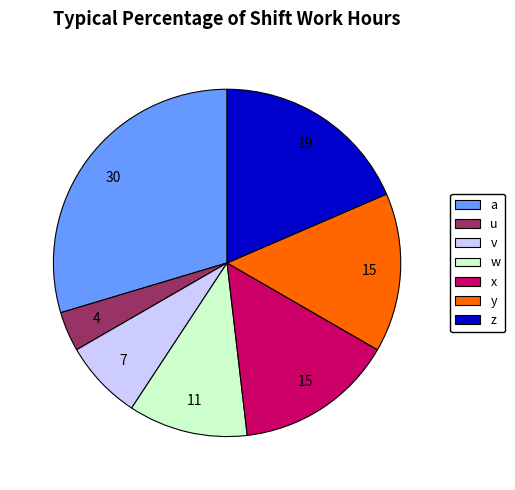

Does u represent more than half of the total?

No